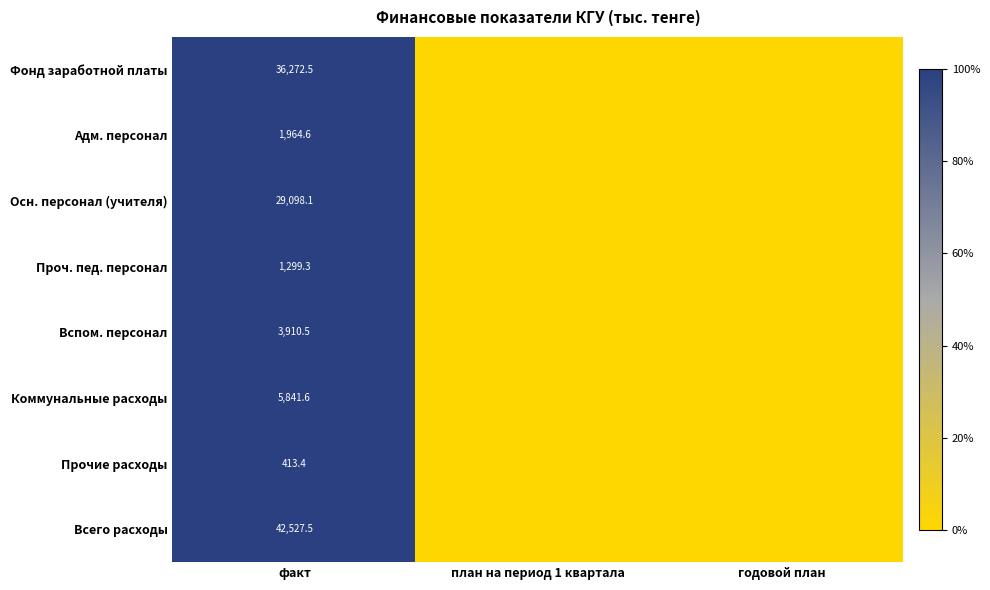

At which category is the sum across all series the highest?

факт